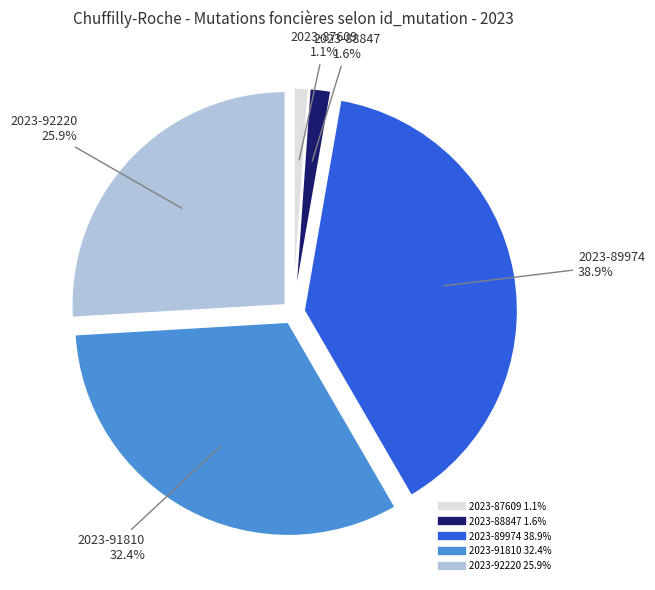

Approximately how many times larger is the value at 2023-92220 compared to 2023-89974?

0.7